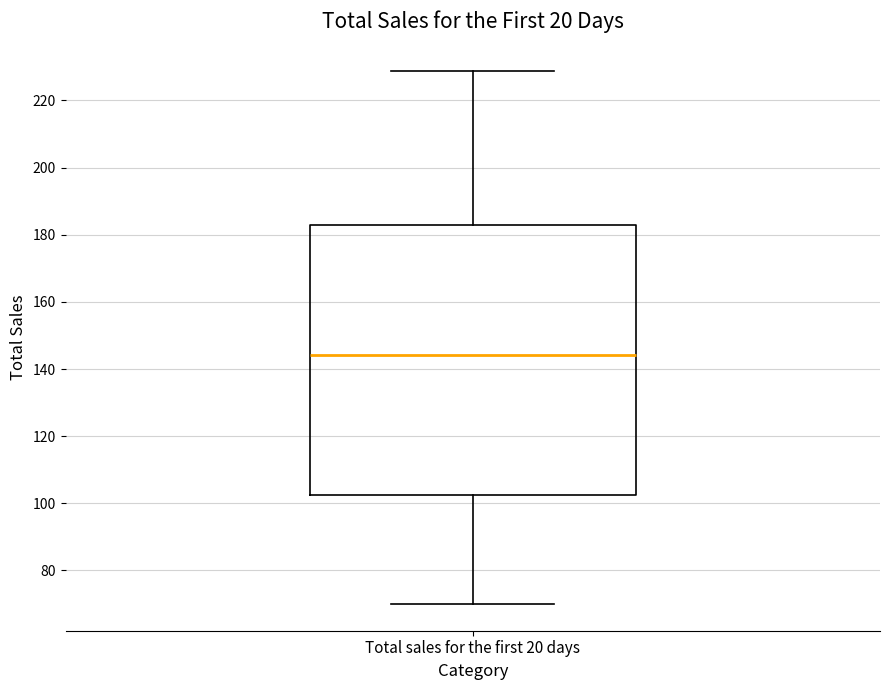

Transcribe this box plot: give where the median line is, the range the box spans, and where the two whiskers end, as read against the y-axis. The values are not printed on the chart, so give them approximately, as read against the axis.

median 144, box 102 to 182, whiskers 70 to 228